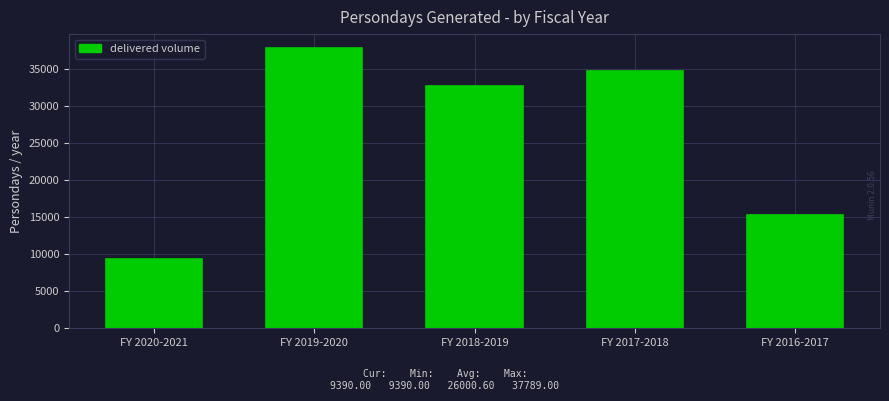

Reading left to right, transcribe all the data shown in this chart.

9390	37789	32713	34769	15342